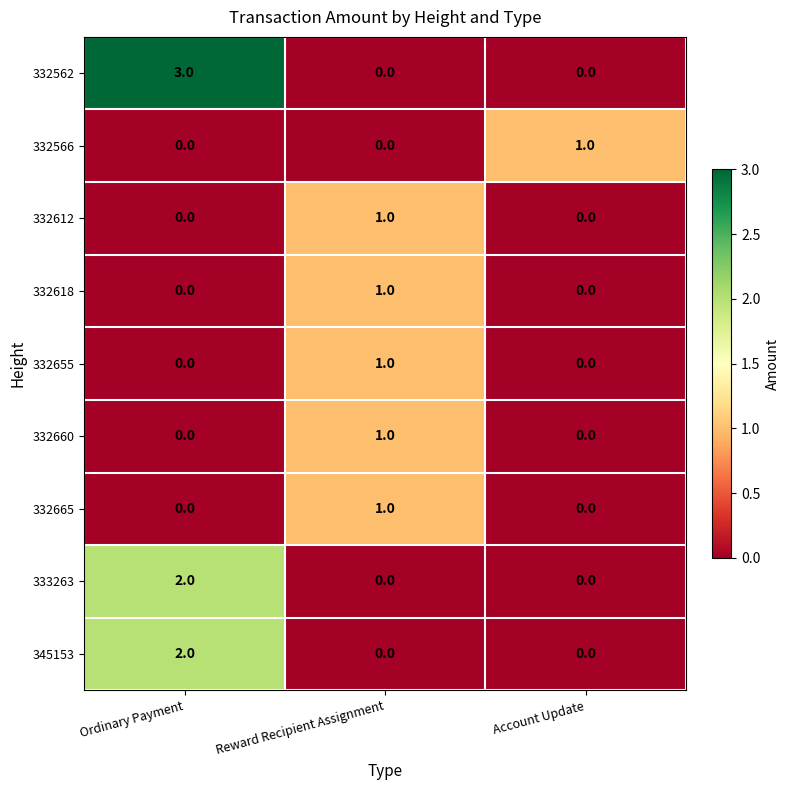

What is the highest value of the 332562 series?

3